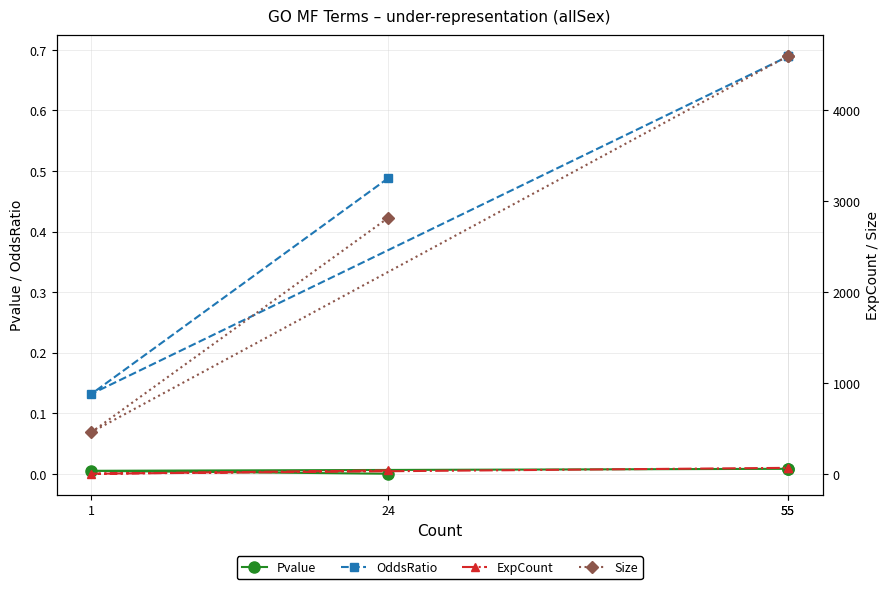

What is the spread (max minus min) of values at 55?

4593.0